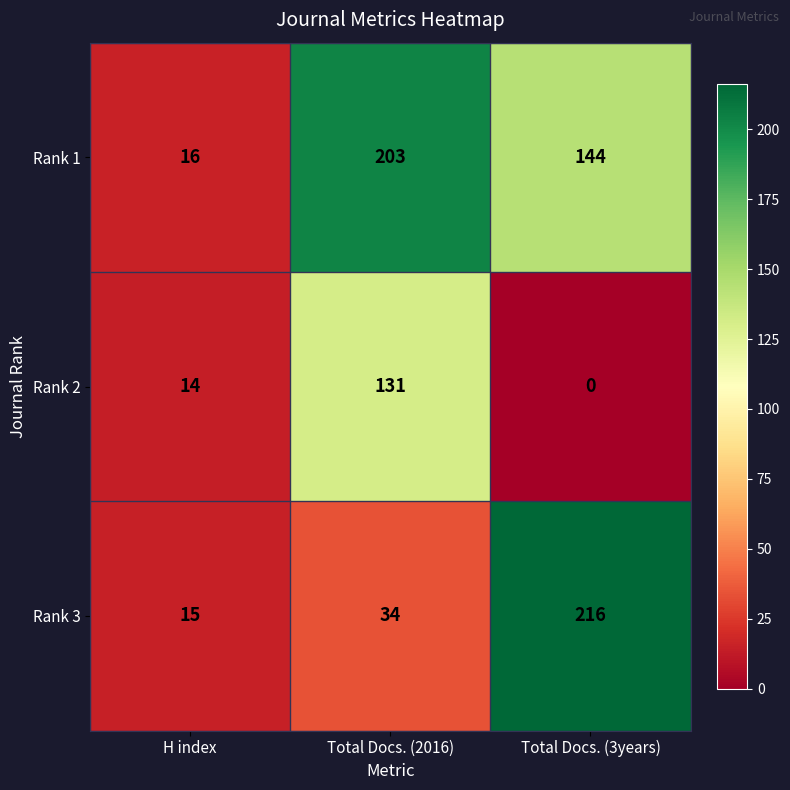

What is the sum of the Rank 2 values at H index and Total Docs. (3years)?

14